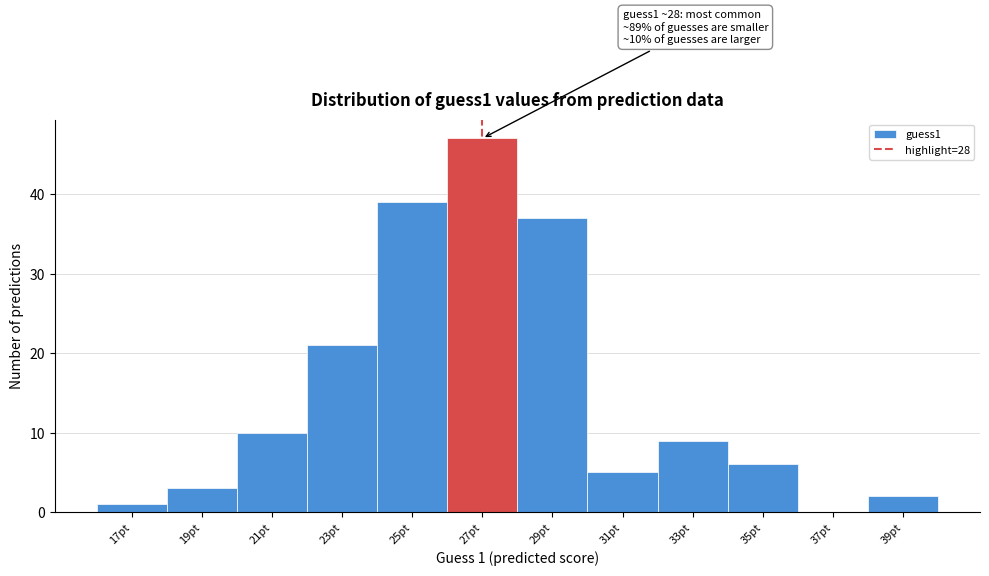

Reading left to right, transcribe all the data shown in this chart.

17pt=1	19pt=3	21pt=10	23pt=21	25pt=39	27pt=47	29pt=37	31pt=5	33pt=9	35pt=6	37pt=0	39pt=2